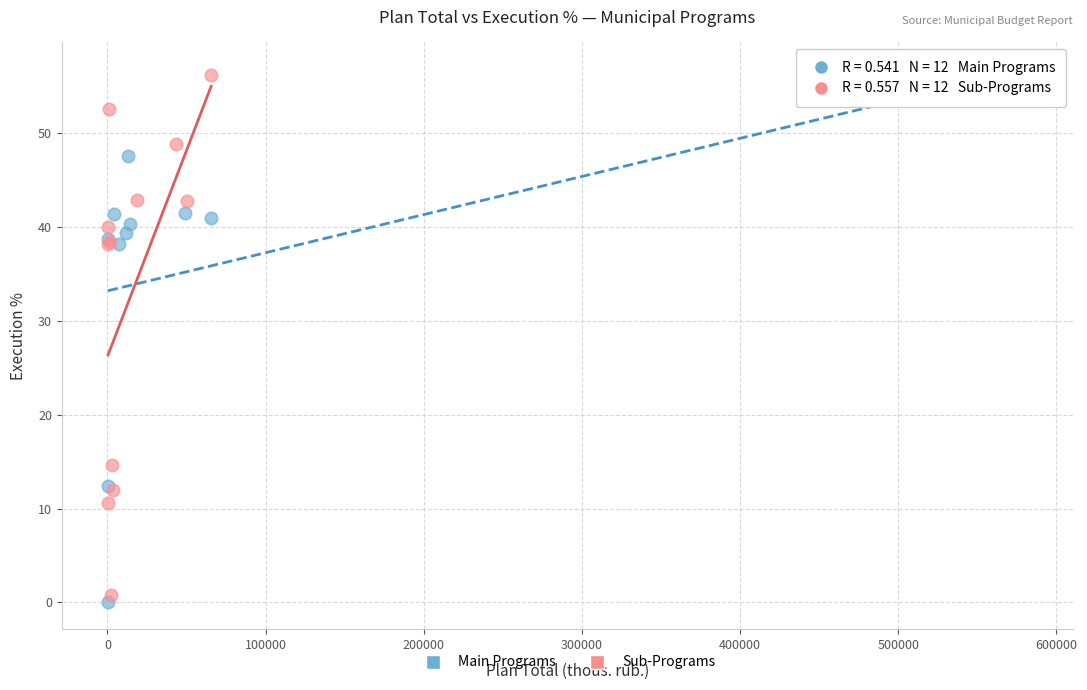

Which series contains the lowest Y value?

Main Programs